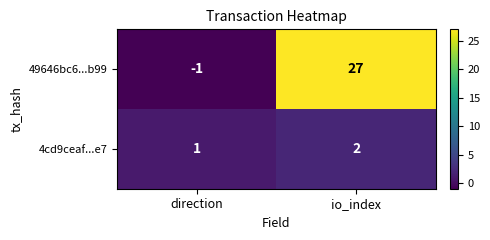

Which category has the lowest value in the 4cd9ceaf...e7 series?

direction